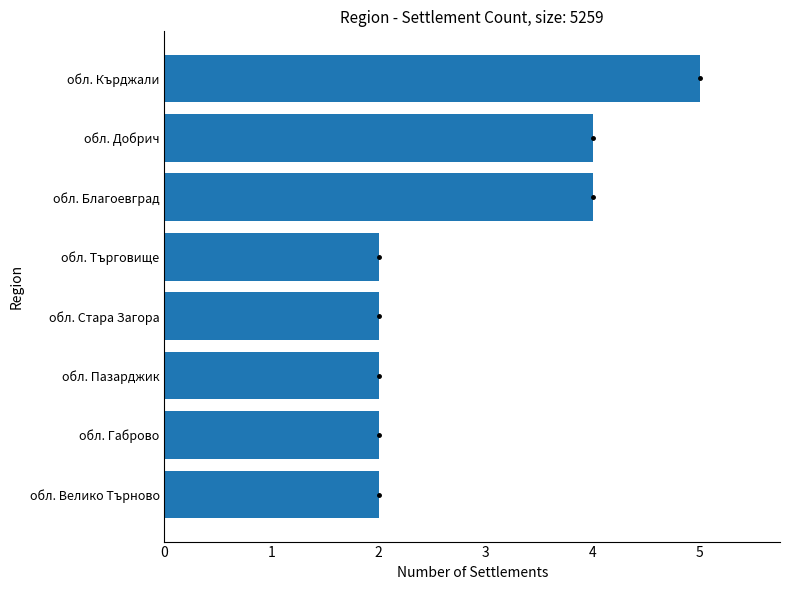

The chart shows a value of 4 at обл. Благоевград. True or false?

True